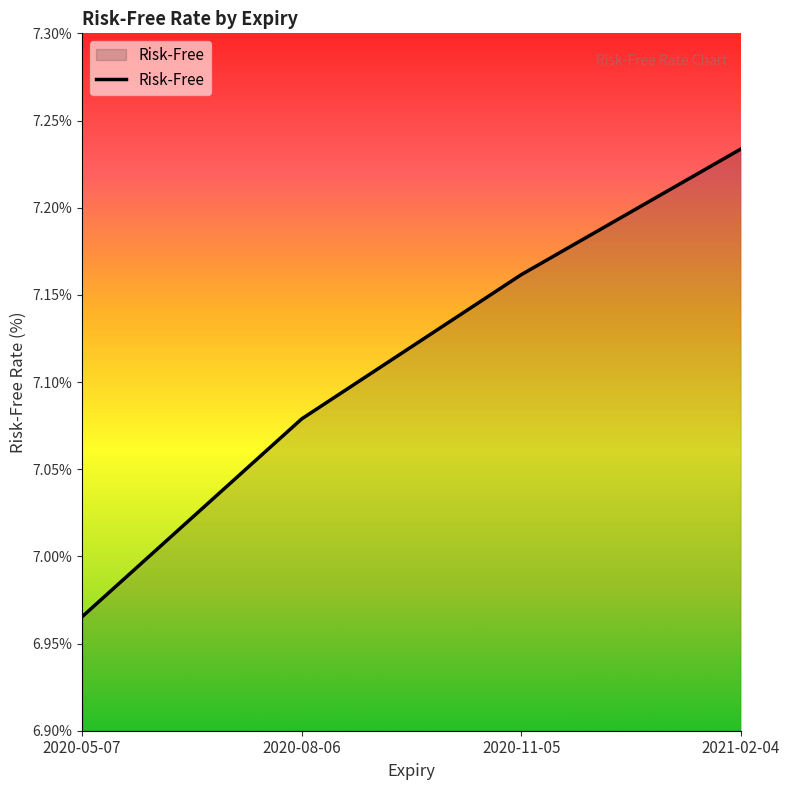

What is the change in value from 2020-11-05 to 2021-02-04?

+0.1